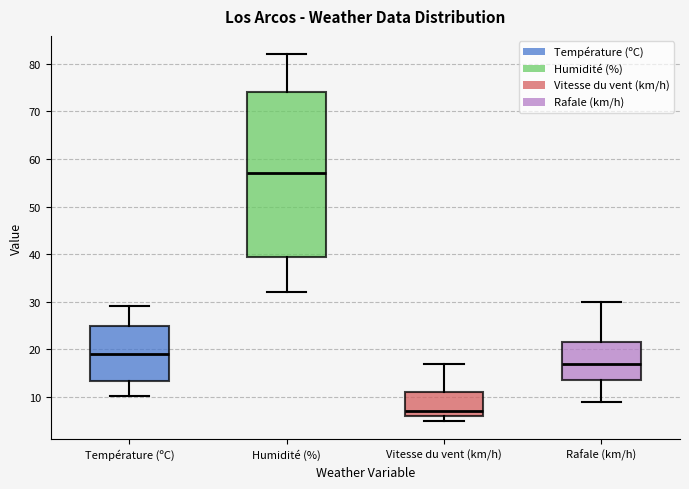

Reading left to right, transcribe this box plot: for each box, give where its median line is, the range the box spans, and where its two whiskers end, as read against the y-axis. The values are not printed on the chart, so give them approximately, as read against the axis.

Température (ºC): median 19, box 13 to 25, whiskers 10 to 29
Humidité (%): median 57, box 40 to 74, whiskers 32 to 82
Vitesse du vent (km/h): median 7, box 6 to 11, whiskers 5 to 17
Rafale (km/h): median 17, box 14 to 22, whiskers 9 to 30